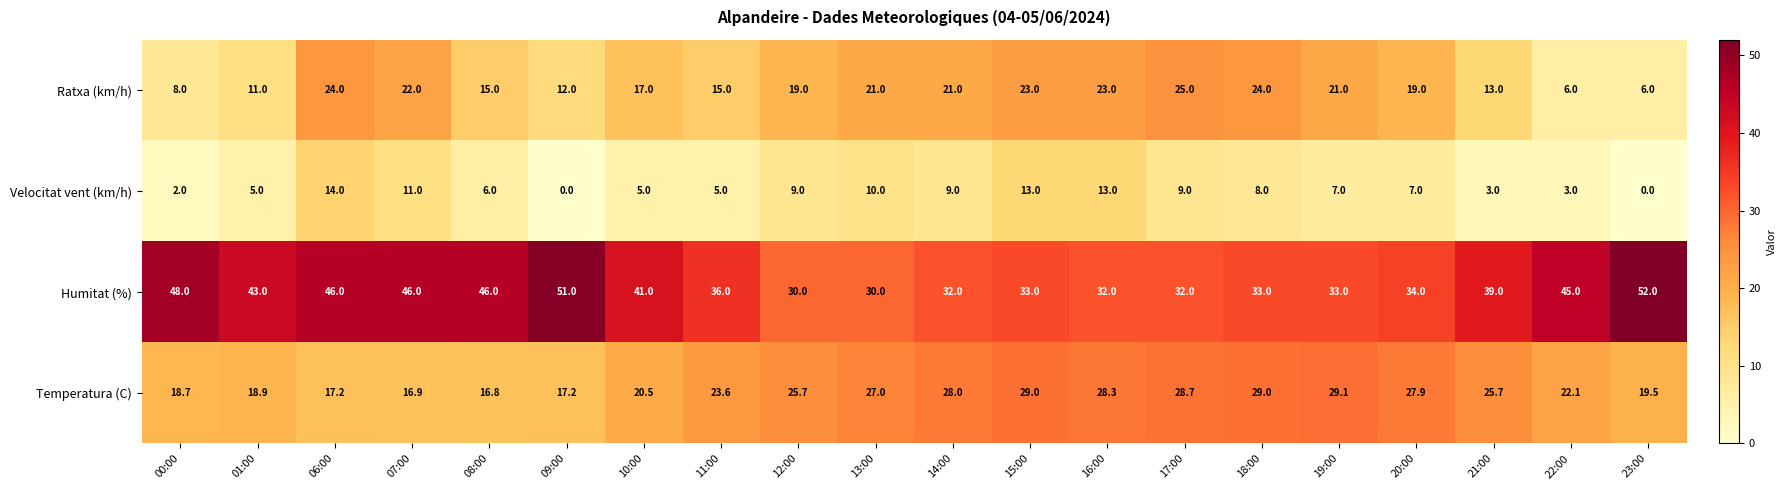

Which series has the largest total across all categories?

Humitat (%)